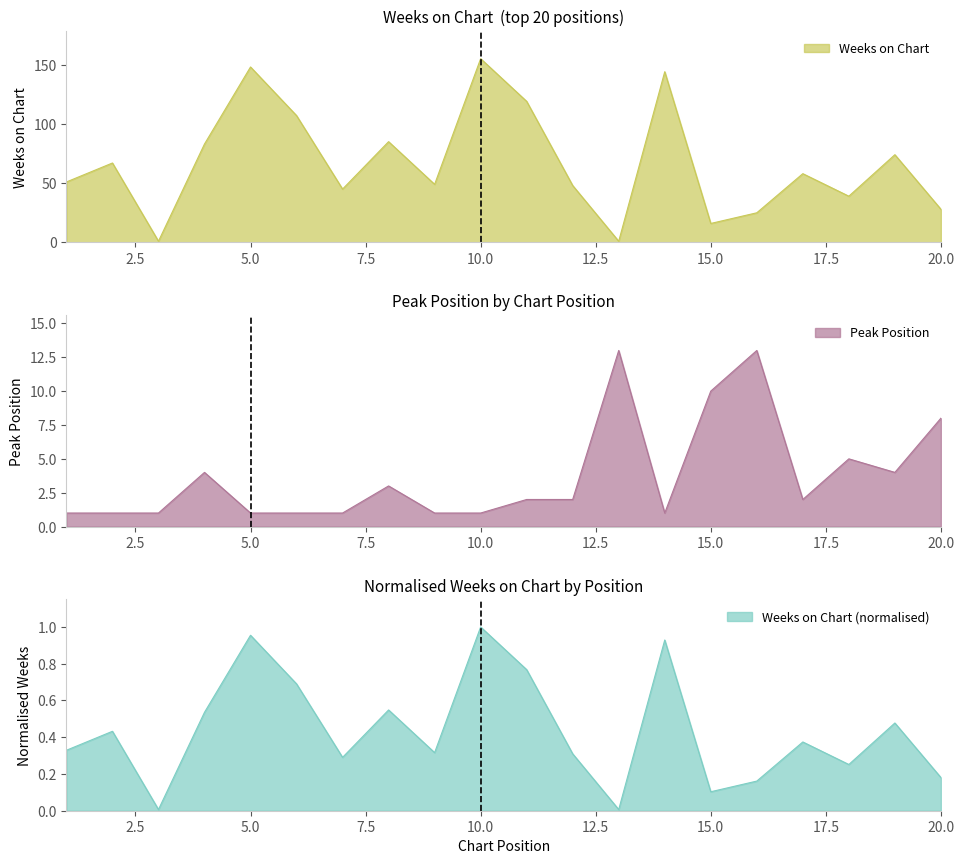

How many values in the Weeks on Chart series exceed 58?

9